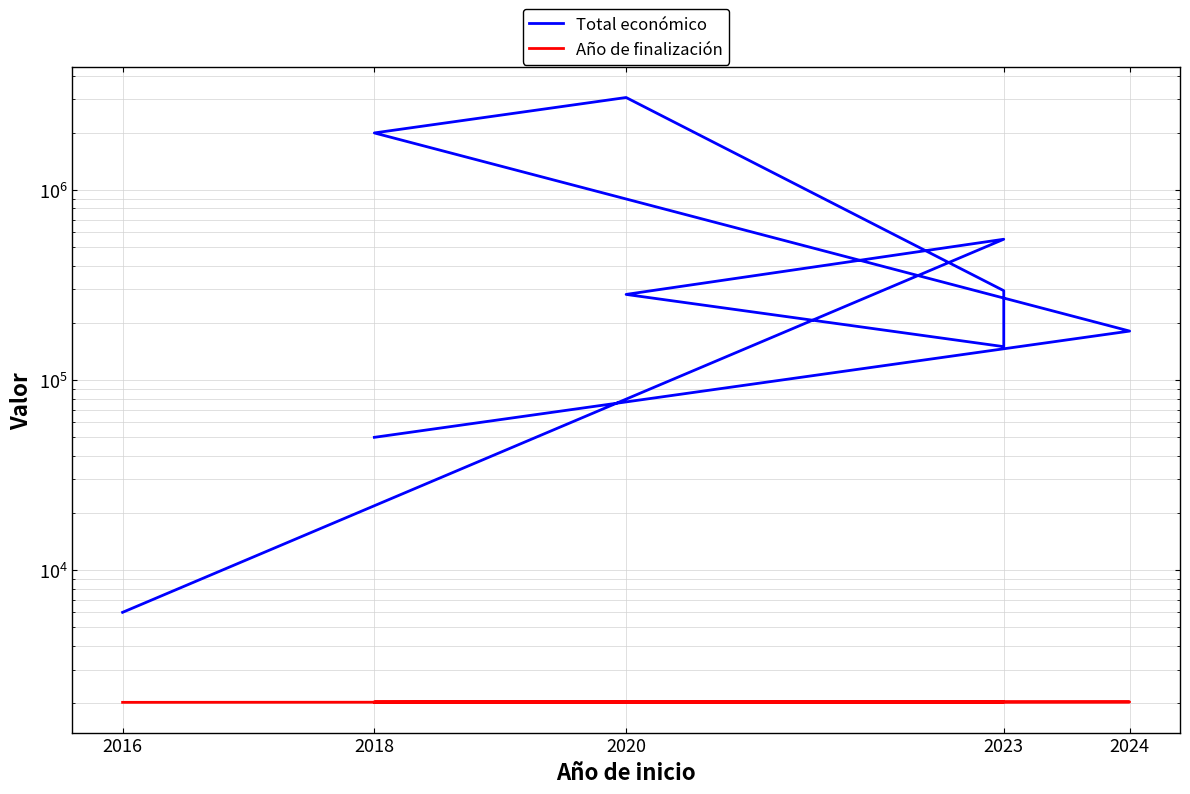

What is the sum of all Año de finalización values?

18208